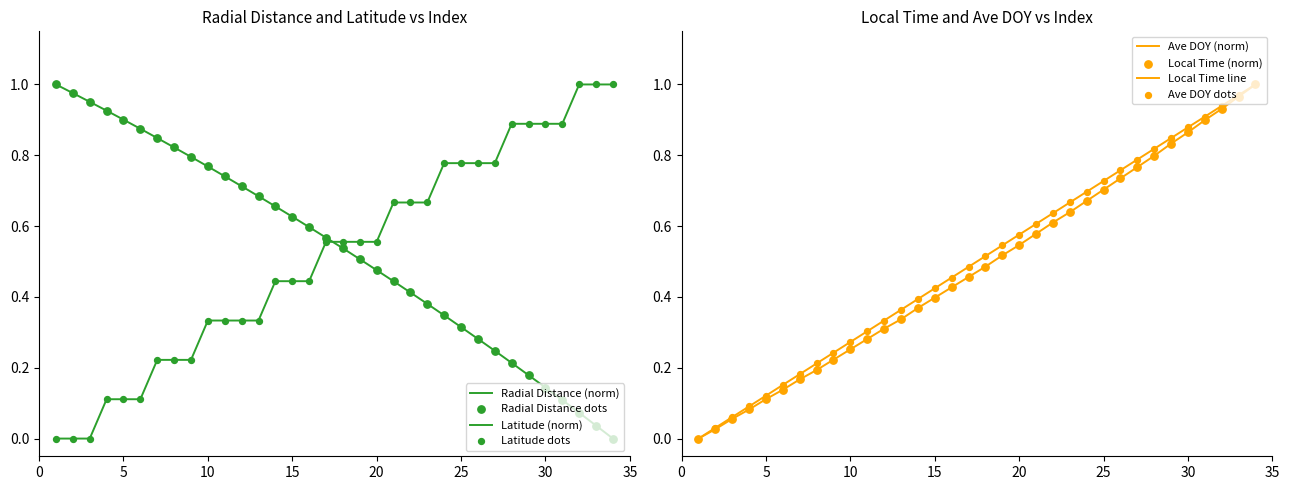

Which series has the largest total across all categories?

Radial_Distance